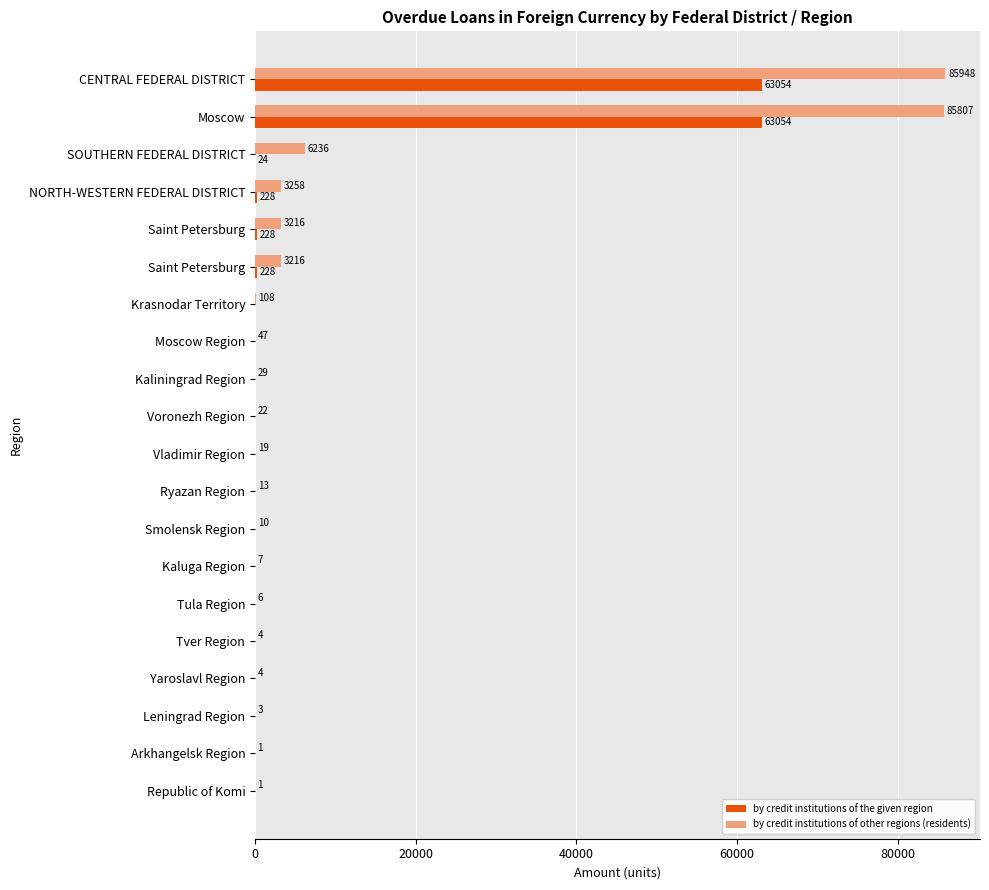

What are all the series names shown in the legend?

by credit institutions of the given region, by credit institutions of other regions (residents)